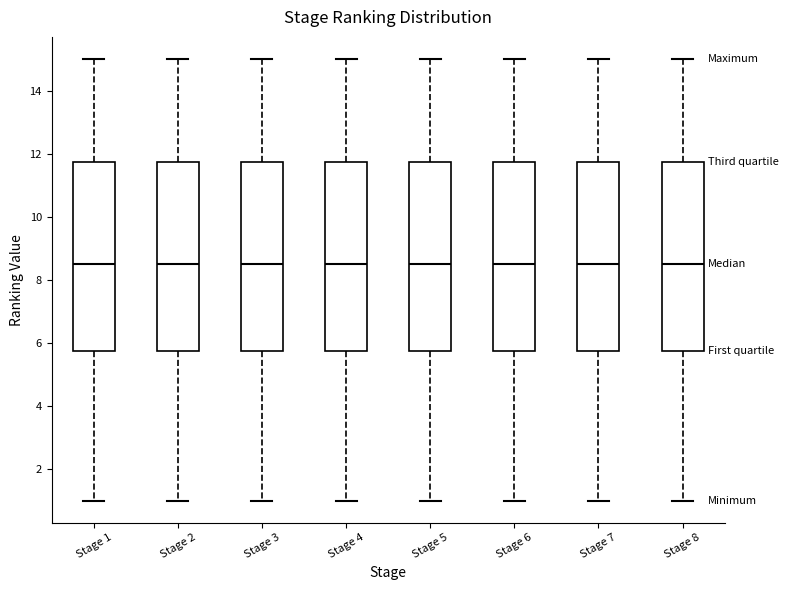

Reading left to right, transcribe this box plot: for each box, give where its median line is, the range the box spans, and where its two whiskers end, as read against the y-axis. The values are not printed on the chart, so give them approximately, as read against the axis.

Stage 1: median 8.6, box 5.8 to 11.8, whiskers 1.0 to 15.0
Stage 2: median 8.6, box 5.8 to 11.8, whiskers 1.0 to 15.0
Stage 3: median 8.6, box 5.8 to 11.8, whiskers 1.0 to 15.0
Stage 4: median 8.6, box 5.8 to 11.8, whiskers 1.0 to 15.0
Stage 5: median 8.6, box 5.8 to 11.8, whiskers 1.0 to 15.0
Stage 6: median 8.6, box 5.8 to 11.8, whiskers 1.0 to 15.0
Stage 7: median 8.6, box 5.8 to 11.8, whiskers 1.0 to 15.0
Stage 8: median 8.6, box 5.8 to 11.8, whiskers 1.0 to 15.0